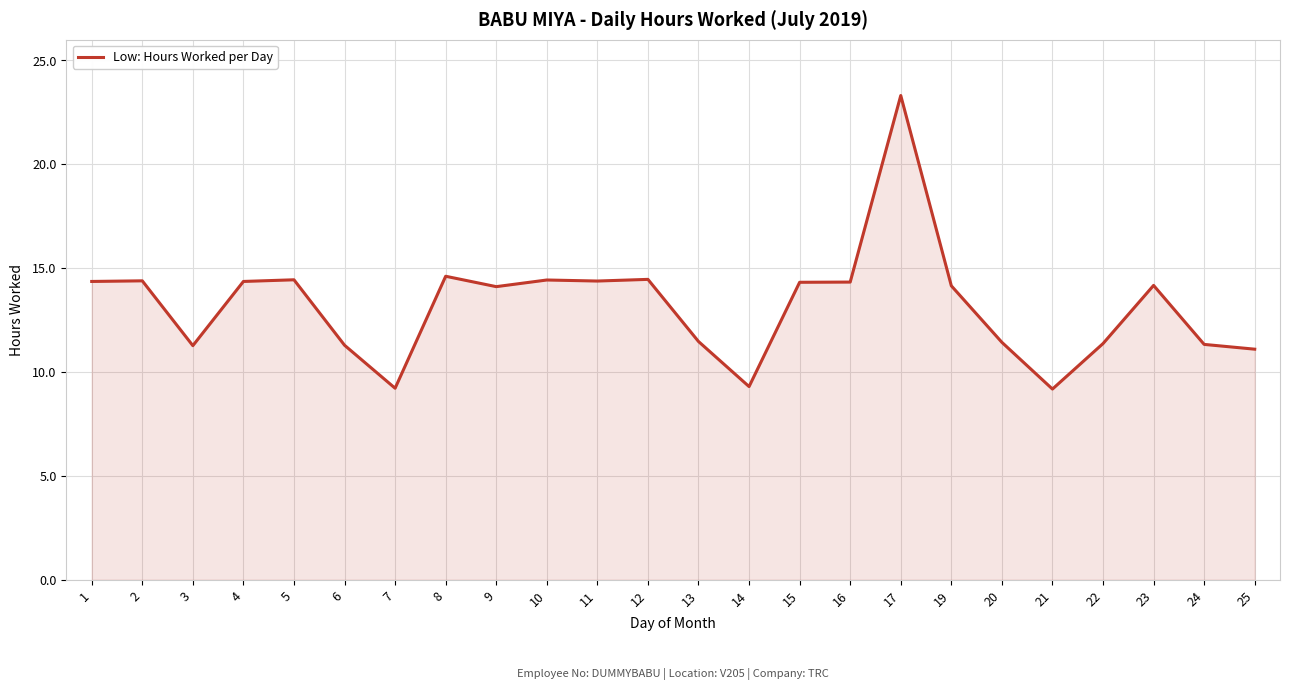

What is the sum of the values at 19 and 6?

25.4